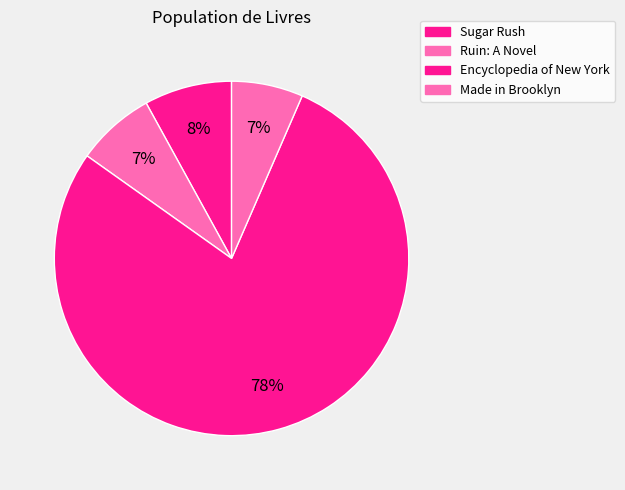

What percentage is NOT represented by Encyclopedia of New York?

21.7%